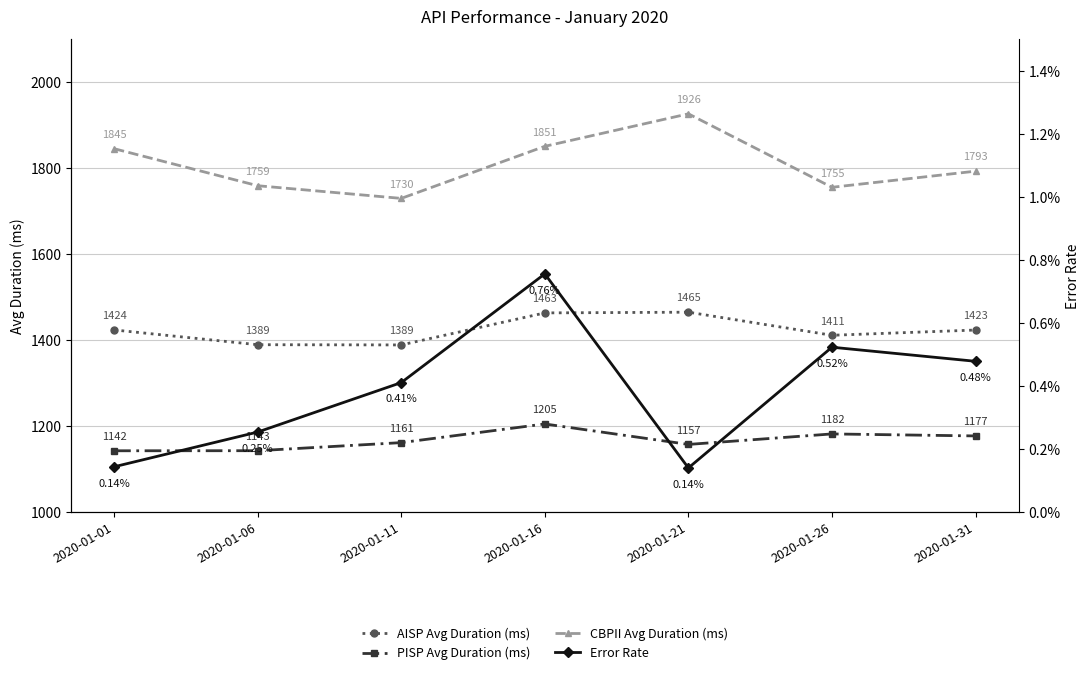

List the labels in order of Error Rate value, smallest first.

2020-01-21, 2020-01-01, 2020-01-06, 2020-01-11, 2020-01-31, 2020-01-26, 2020-01-16